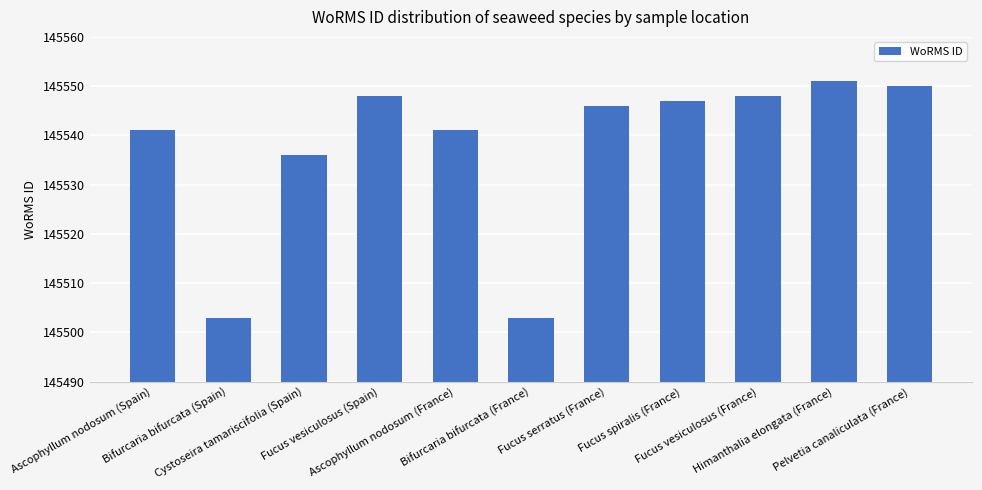

Is it true that the value at Himanthalia elongata (France) is 145551?

True